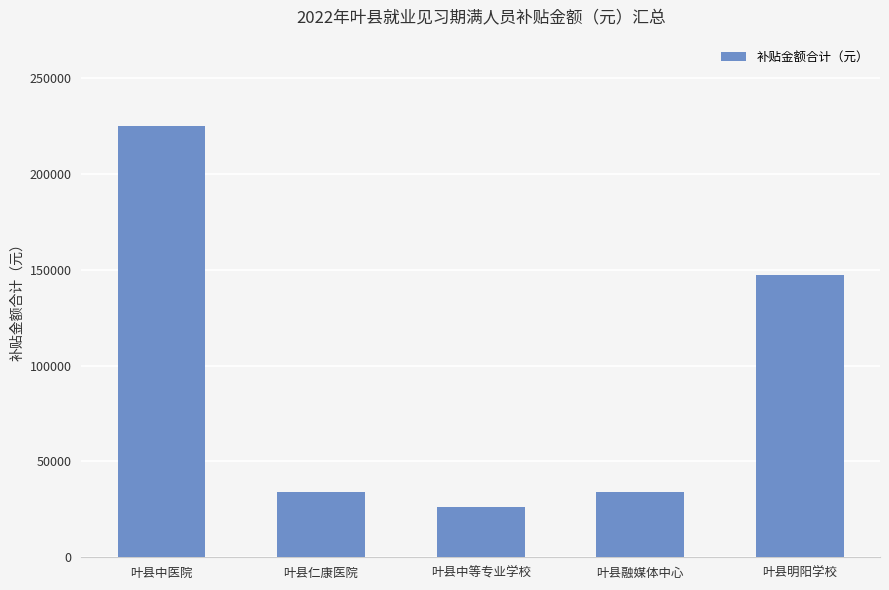

What is the sum of the values at 叶县中医院 and 叶县中等专业学校?

251370